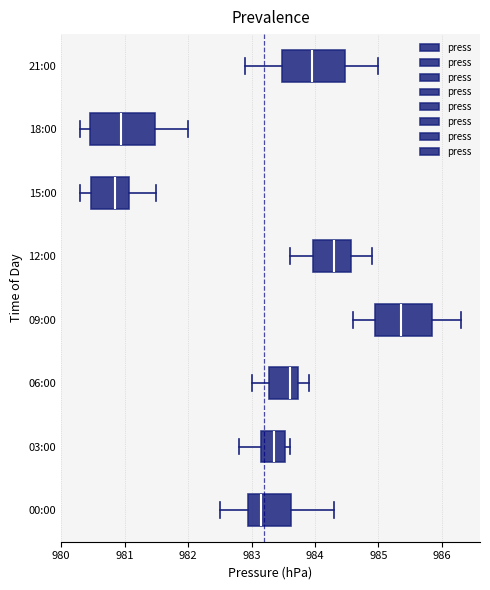

Which box's median line is the furthest to the left?

15:00